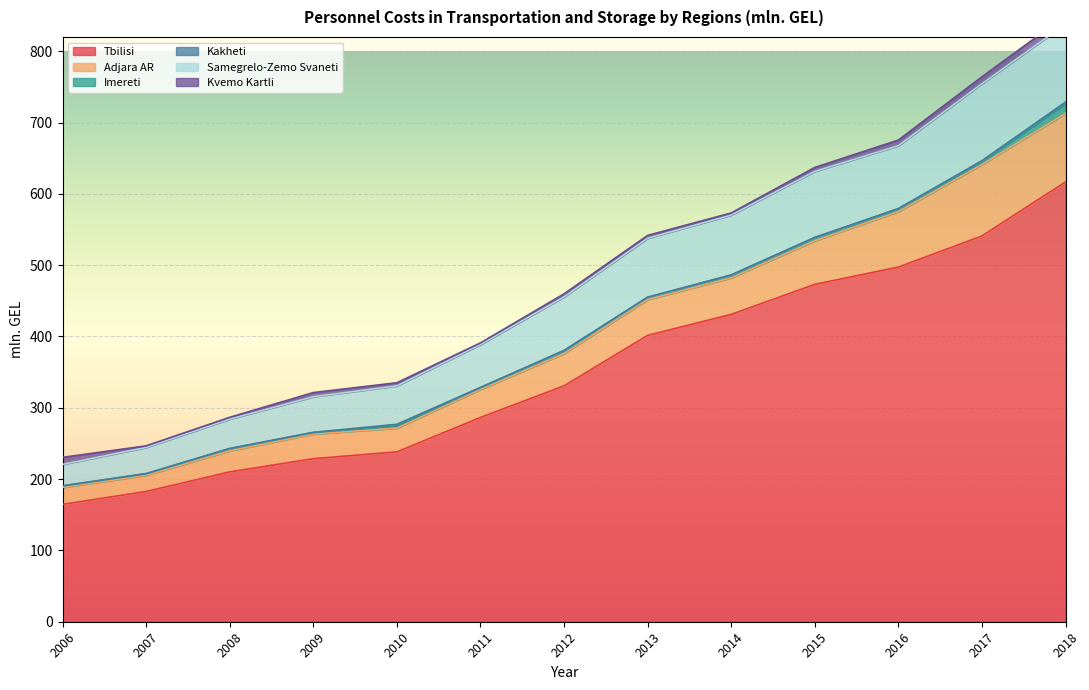

At which category is the sum across all series the highest?

2018